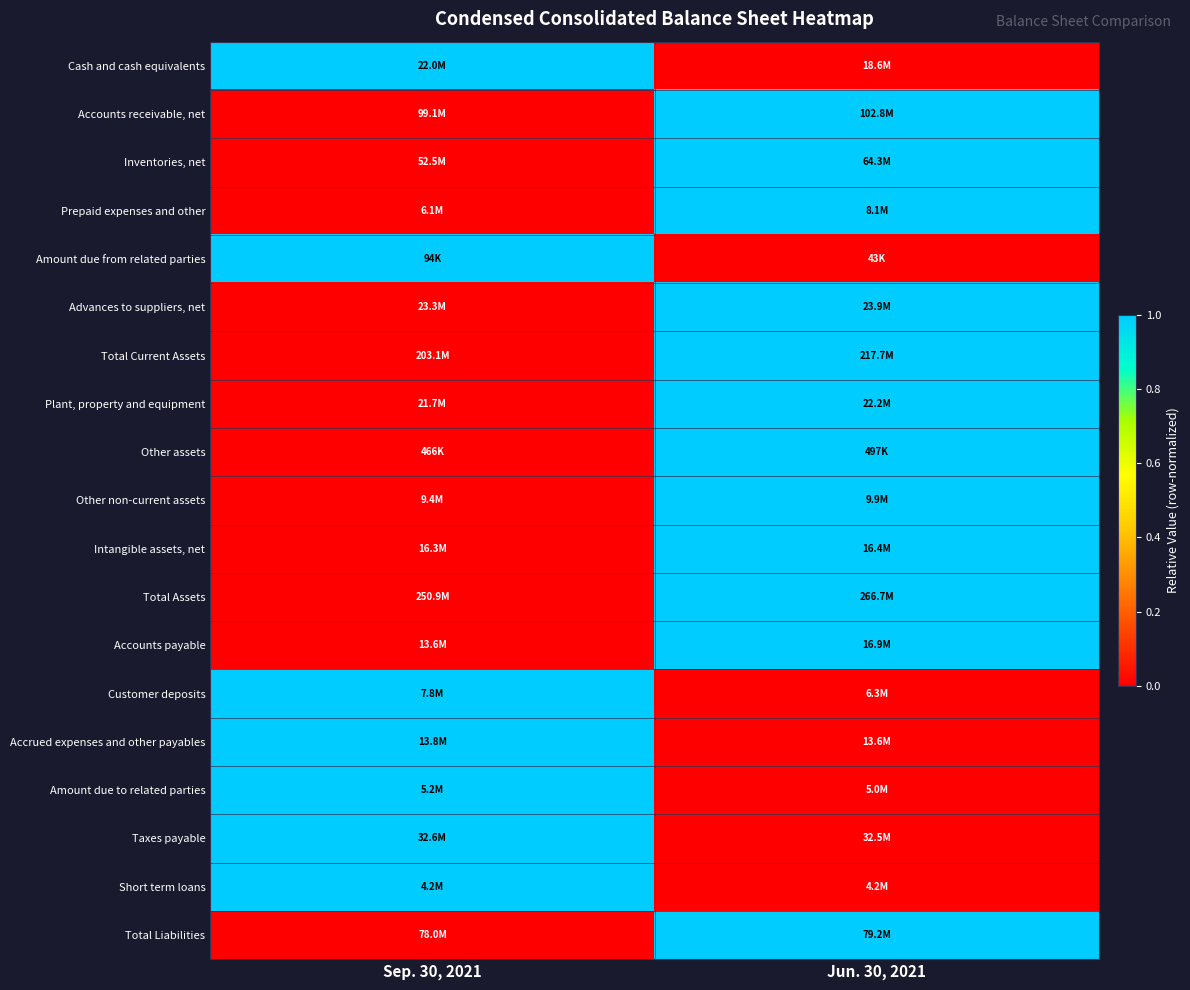

At which category is the sum across all series the highest?

Jun. 30, 2021